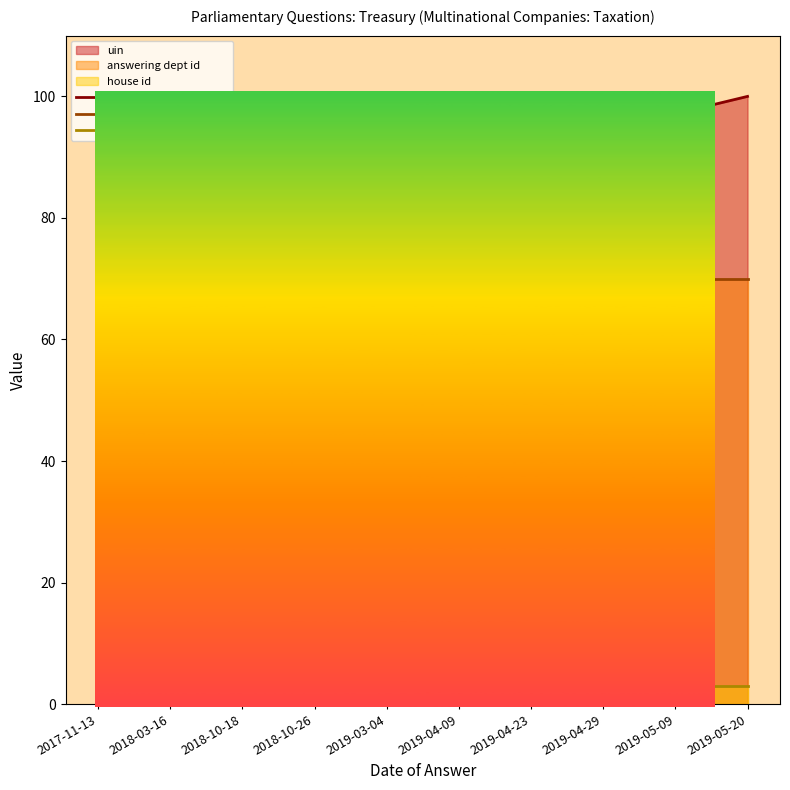

How many lines are shown in the chart?

3